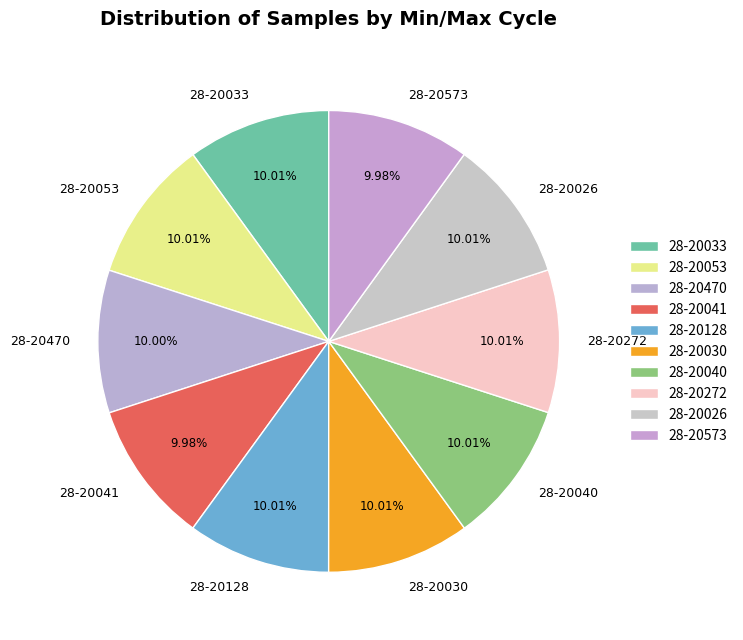

Is the sum of 28-20470 and 28-20026 greater than half?

No